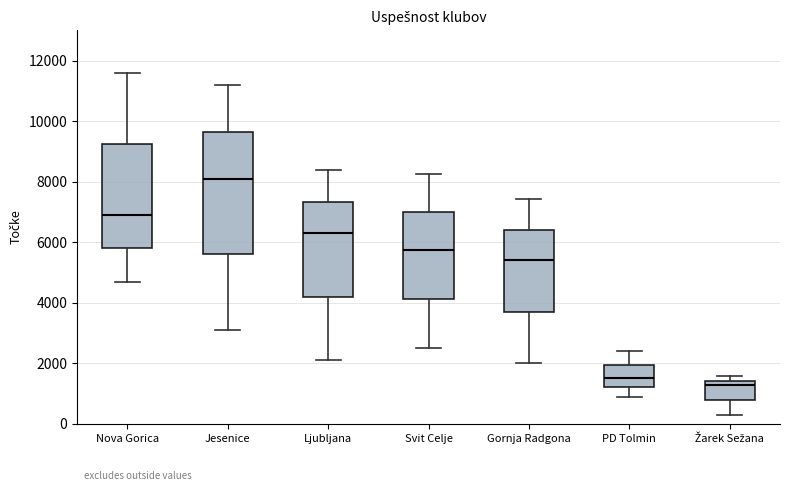

Comparing the boxes themselves (not the whiskers), which one is the tallest?

Jesenice